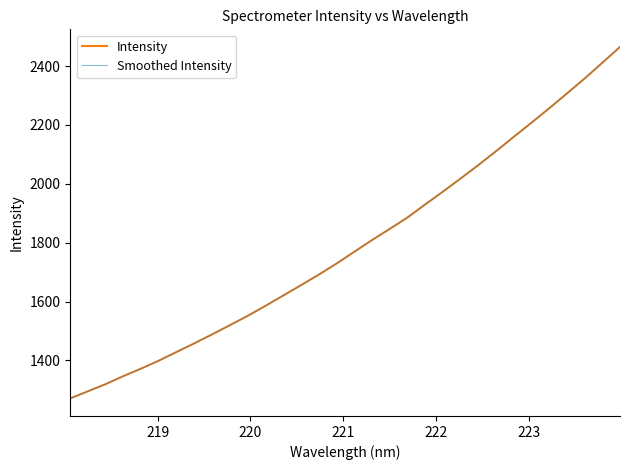

Is this an area chart (filled region under the line)?

No